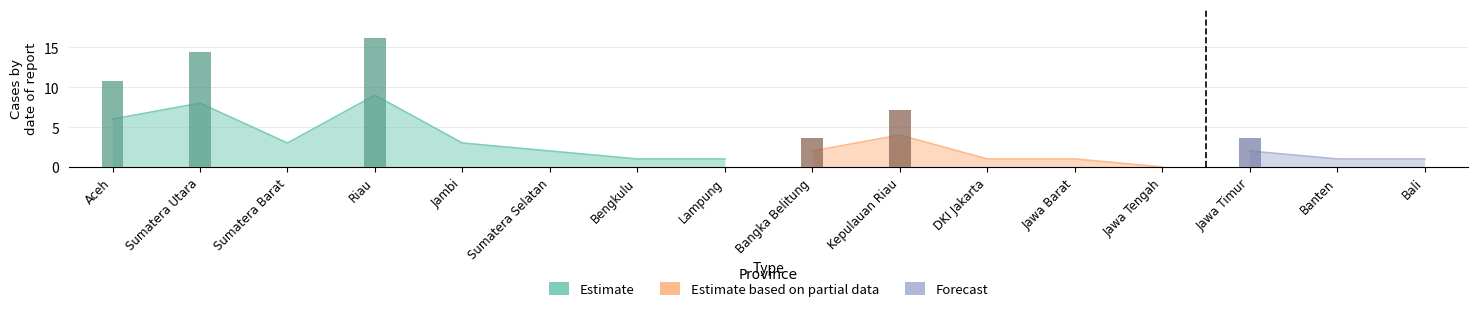

How many distinct data groups are displayed?

3